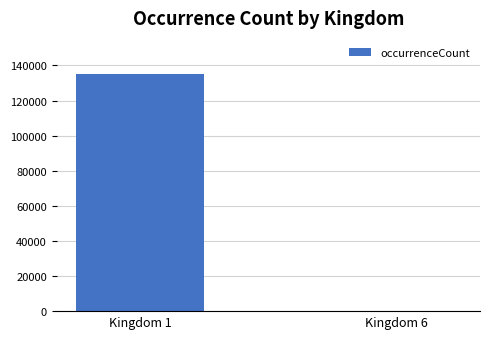

Is it true that the value at Kingdom 1 is 135380?

True